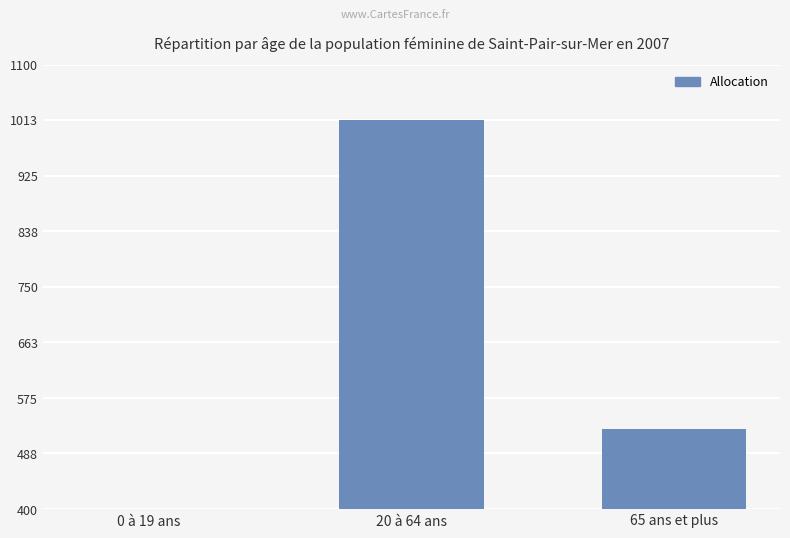

The chart shows a value of 12 at 0 à 19 ans. True or false?

True